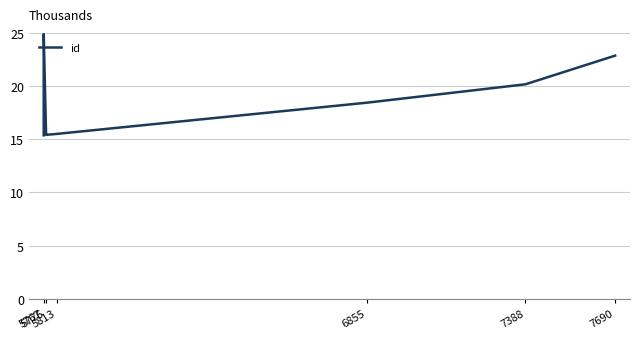

True or false: the data has more than 1 interior local peaks.

False